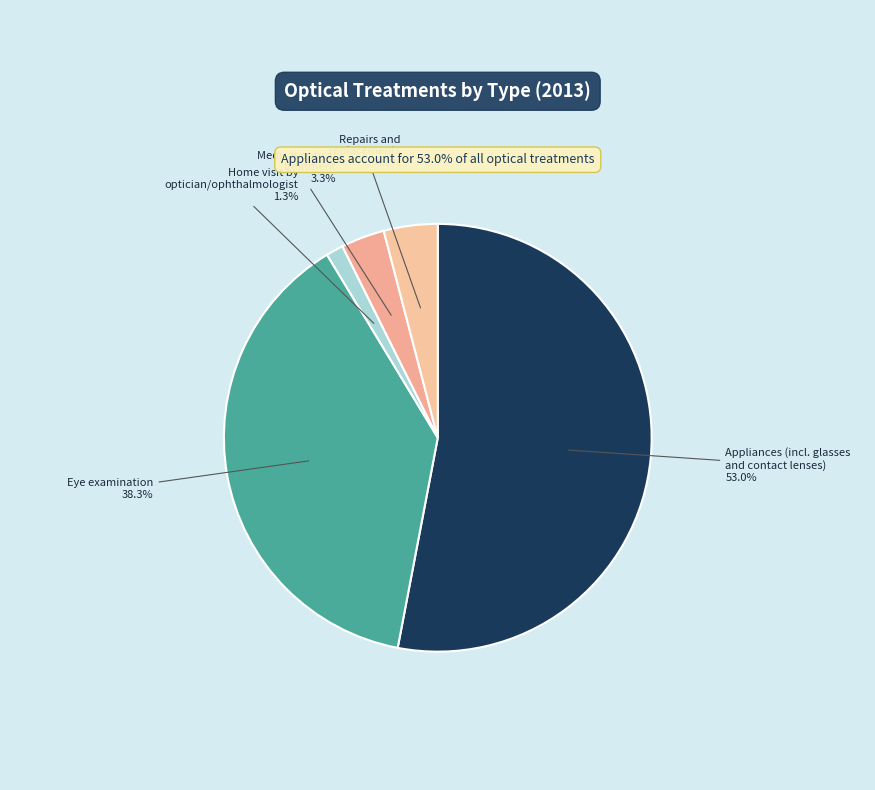

Which category accounts for the majority?

Appliances (incl. glasses
and contact lenses)